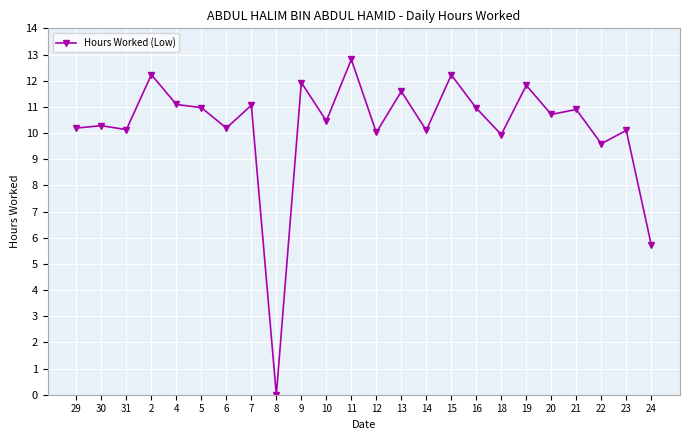

At which label is the value closest to 6?

24